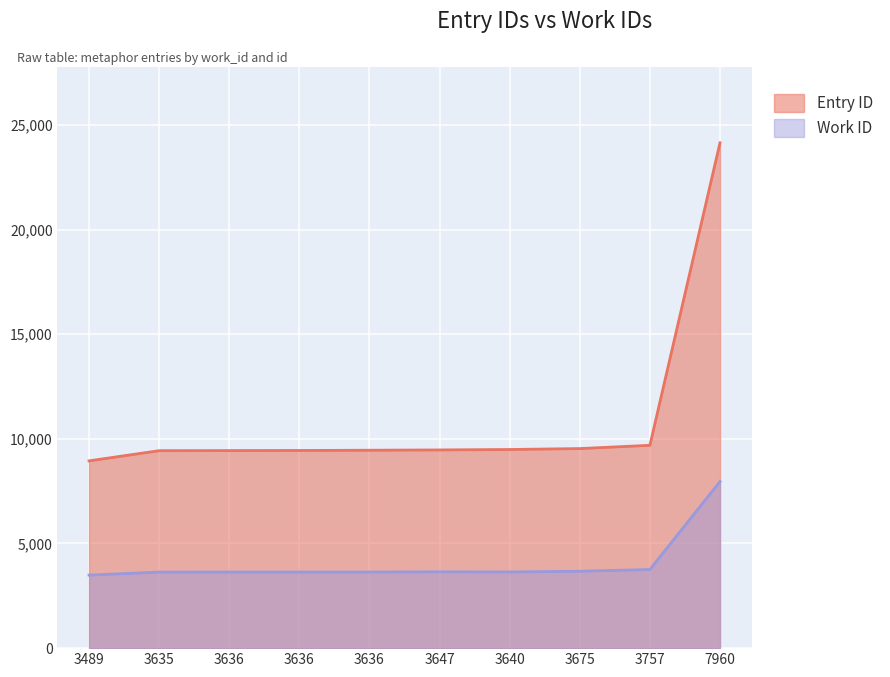

True or false: Work ID (scaled) and Entry ID cross at least once.

False